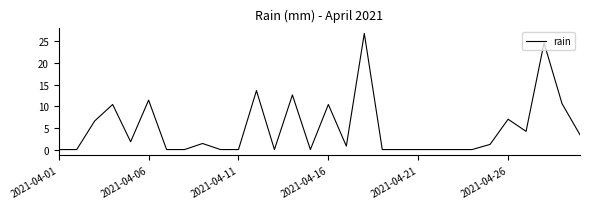

What is the maximum value shown in the chart?

26.8